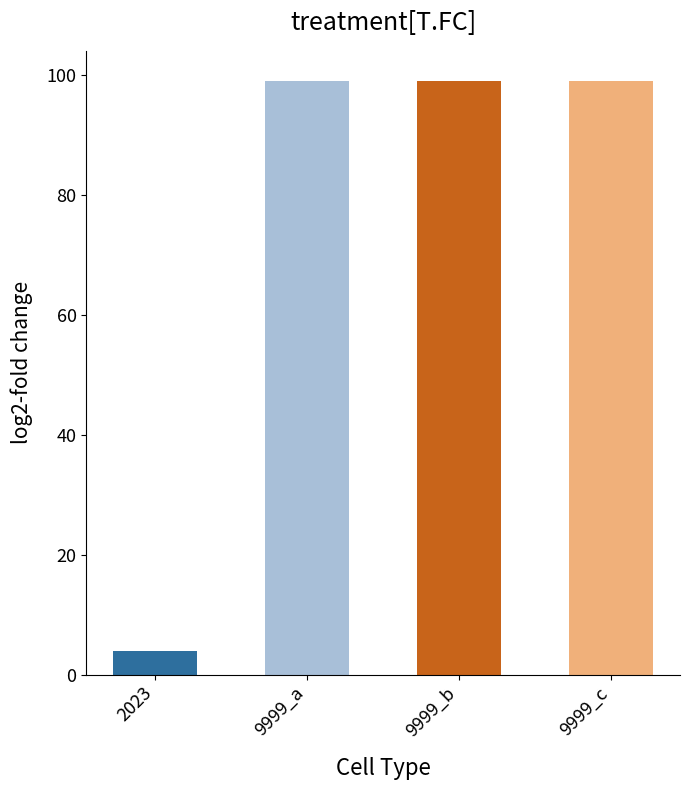

What is the minimum value shown in the chart?

4